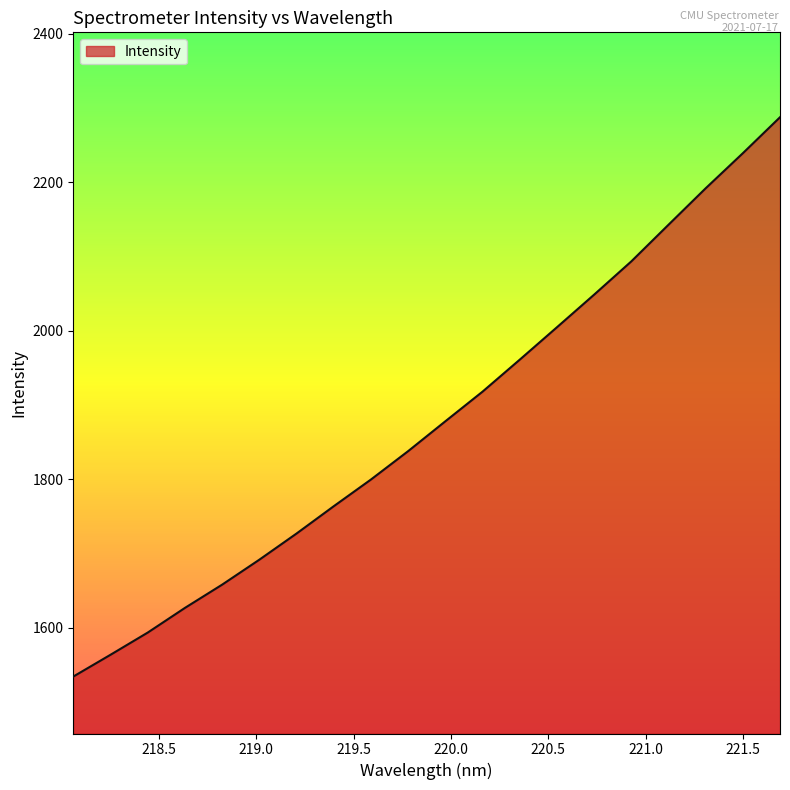

What is the difference between the maximum and minimum values?

753.6